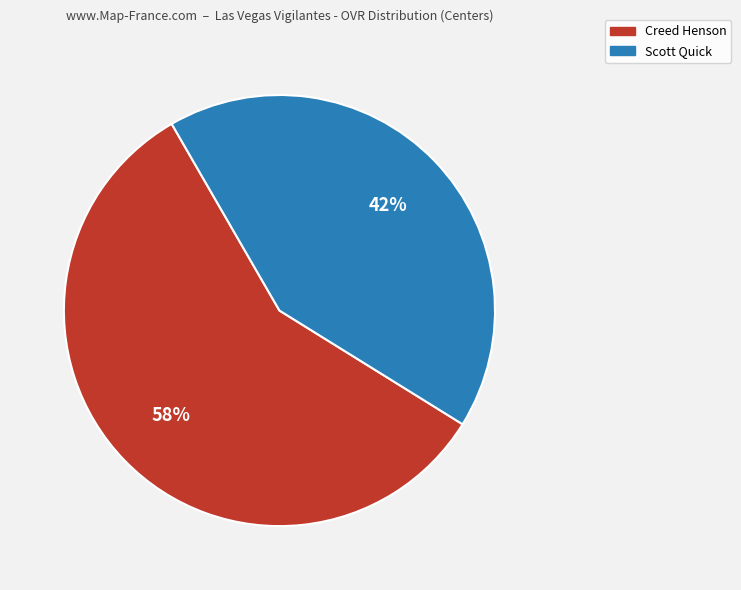

To the nearest percent, what is the difference between the Creed Henson and Scott Quick slice percentages?

16%